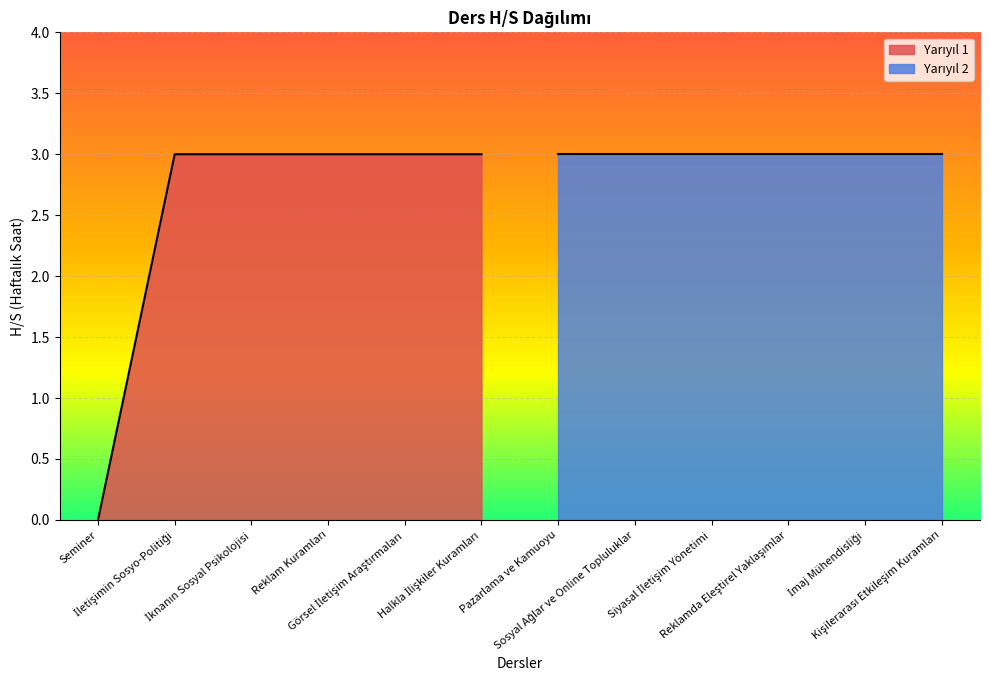

Reading left to right, list all the values displayed in this chart.

0	3	3	3	3	3	3	3	3	3	3	3